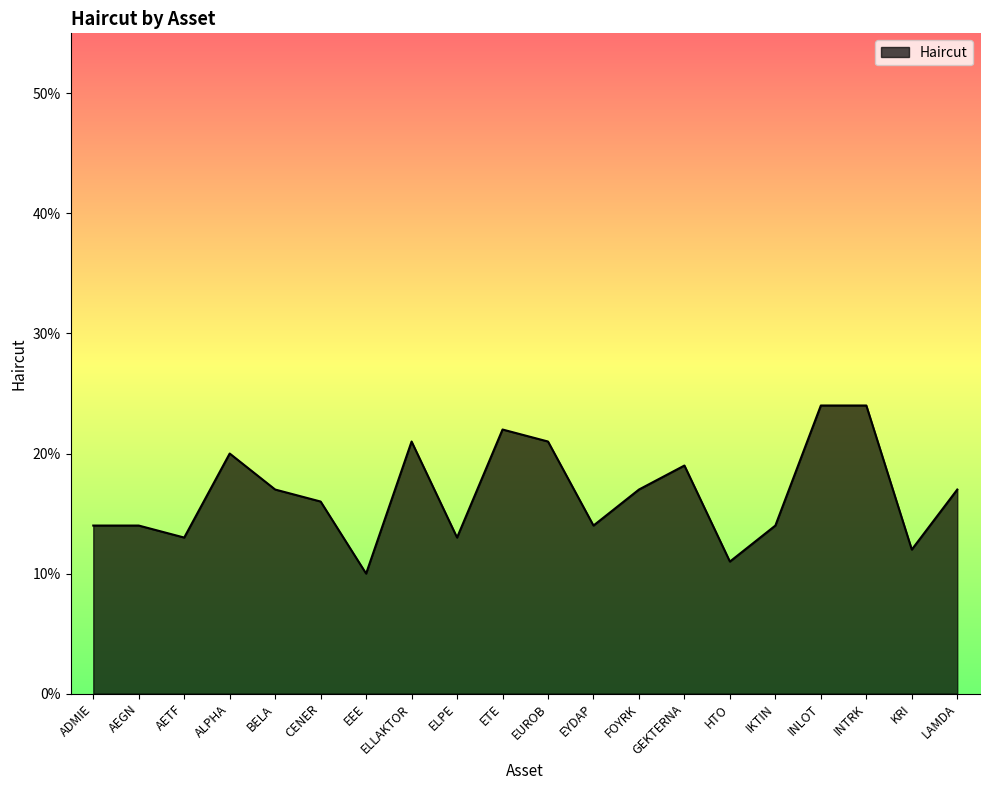

Is this an area chart (filled region under the line)?

Yes